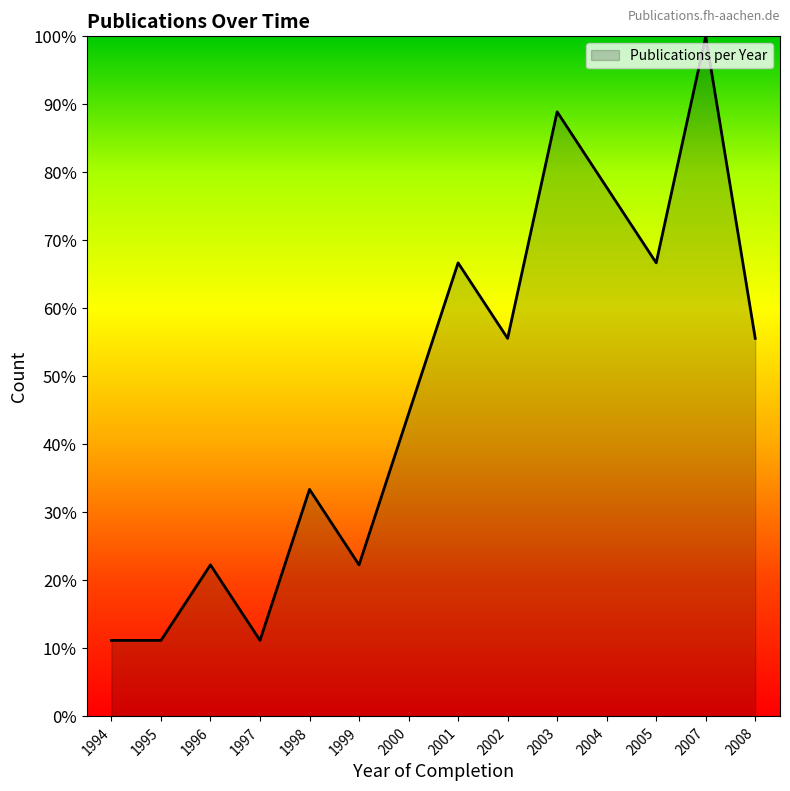

List the labels in order of value, largest first.

2007, 2003, 2004, 2001, 2005, 2002, 2008, 2000, 1998, 1996, 1999, 1994, 1995, 1997